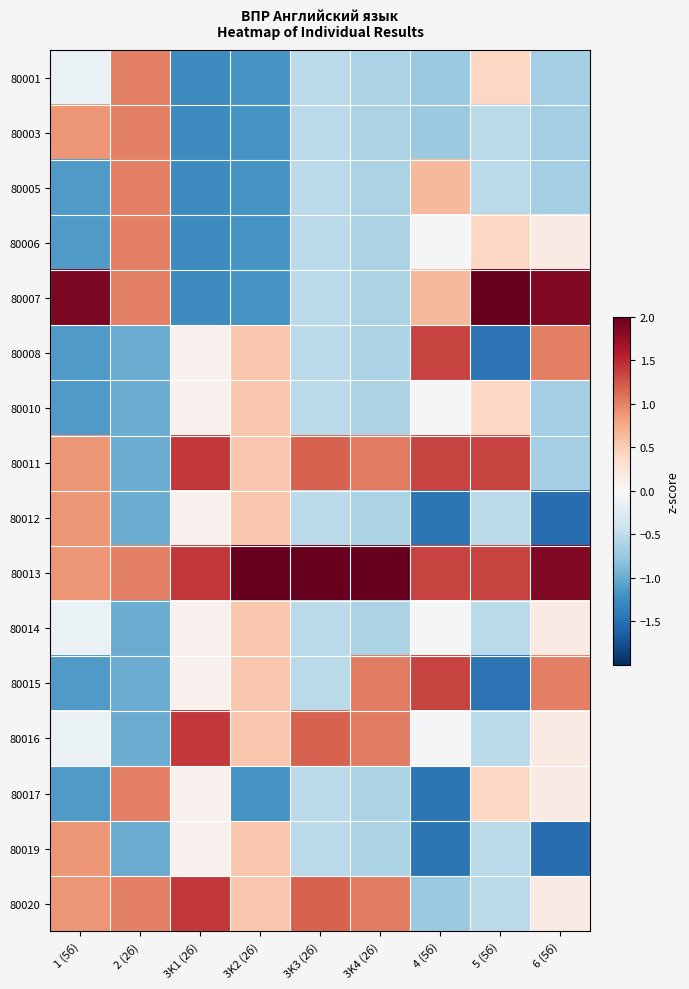

Reading left to right, list all the values displayed in this chart.

80001: 1 (5б)=-0.1	2 (2б)=1.0	3K1 (2б)=-1.3	3K2 (2б)=-1.2	3K3 (2б)=-0.5	3K4 (2б)=-0.6	4 (5б)=-0.7	5 (5б)=0.4	6 (5б)=-0.7
80003: 1 (5б)=0.9	2 (2б)=1.0	3K1 (2б)=-1.3	3K2 (2б)=-1.2	3K3 (2б)=-0.5	3K4 (2б)=-0.6	4 (5б)=-0.7	5 (5б)=-0.5	6 (5б)=-0.7
80005: 1 (5б)=-1.1	2 (2б)=1.0	3K1 (2б)=-1.3	3K2 (2б)=-1.2	3K3 (2б)=-0.5	3K4 (2б)=-0.6	4 (5б)=0.7	5 (5б)=-0.5	6 (5б)=-0.7
80006: 1 (5б)=-1.1	2 (2б)=1.0	3K1 (2б)=-1.3	3K2 (2б)=-1.2	3K3 (2б)=-0.5	3K4 (2б)=-0.6	4 (5б)=-0.0	5 (5б)=0.4	6 (5б)=0.2
80007: 1 (5б)=1.9	2 (2б)=1.0	3K1 (2б)=-1.3	3K2 (2б)=-1.2	3K3 (2б)=-0.5	3K4 (2б)=-0.6	4 (5б)=0.7	5 (5б)=2.3	6 (5б)=1.8
80008: 1 (5б)=-1.1	2 (2б)=-1.0	3K1 (2б)=0.1	3K2 (2б)=0.5	3K3 (2б)=-0.5	3K4 (2б)=-0.6	4 (5б)=1.4	5 (5б)=-1.5	6 (5б)=1.0
80010: 1 (5б)=-1.1	2 (2б)=-1.0	3K1 (2б)=0.1	3K2 (2б)=0.5	3K3 (2б)=-0.5	3K4 (2б)=-0.6	4 (5б)=-0.0	5 (5б)=0.4	6 (5б)=-0.7
80011: 1 (5б)=0.9	2 (2б)=-1.0	3K1 (2б)=1.4	3K2 (2б)=0.5	3K3 (2б)=1.2	3K4 (2б)=1.0	4 (5б)=1.4	5 (5б)=1.4	6 (5б)=-0.7
80012: 1 (5б)=0.9	2 (2б)=-1.0	3K1 (2б)=0.1	3K2 (2б)=0.5	3K3 (2б)=-0.5	3K4 (2б)=-0.6	4 (5б)=-1.4	5 (5б)=-0.5	6 (5б)=-1.5
80013: 1 (5б)=0.9	2 (2б)=1.0	3K1 (2б)=1.4	3K2 (2б)=2.3	3K3 (2б)=2.9	3K4 (2б)=2.7	4 (5б)=1.4	5 (5б)=1.4	6 (5б)=1.8
80014: 1 (5б)=-0.1	2 (2б)=-1.0	3K1 (2б)=0.1	3K2 (2б)=0.5	3K3 (2б)=-0.5	3K4 (2б)=-0.6	4 (5б)=-0.0	5 (5б)=-0.5	6 (5б)=0.2
80015: 1 (5б)=-1.1	2 (2б)=-1.0	3K1 (2б)=0.1	3K2 (2б)=0.5	3K3 (2б)=-0.5	3K4 (2б)=1.0	4 (5б)=1.4	5 (5б)=-1.5	6 (5б)=1.0
80016: 1 (5б)=-0.1	2 (2б)=-1.0	3K1 (2б)=1.4	3K2 (2б)=0.5	3K3 (2б)=1.2	3K4 (2б)=1.0	4 (5б)=-0.0	5 (5б)=-0.5	6 (5б)=0.2
80017: 1 (5б)=-1.1	2 (2б)=1.0	3K1 (2б)=0.1	3K2 (2б)=-1.2	3K3 (2б)=-0.5	3K4 (2б)=-0.6	4 (5б)=-1.4	5 (5б)=0.4	6 (5б)=0.2
80019: 1 (5б)=0.9	2 (2б)=-1.0	3K1 (2б)=0.1	3K2 (2б)=0.5	3K3 (2б)=-0.5	3K4 (2б)=-0.6	4 (5б)=-1.4	5 (5б)=-0.5	6 (5б)=-1.5
80020: 1 (5б)=0.9	2 (2б)=1.0	3K1 (2б)=1.4	3K2 (2б)=0.5	3K3 (2б)=1.2	3K4 (2б)=1.0	4 (5б)=-0.7	5 (5б)=-0.5	6 (5б)=0.2